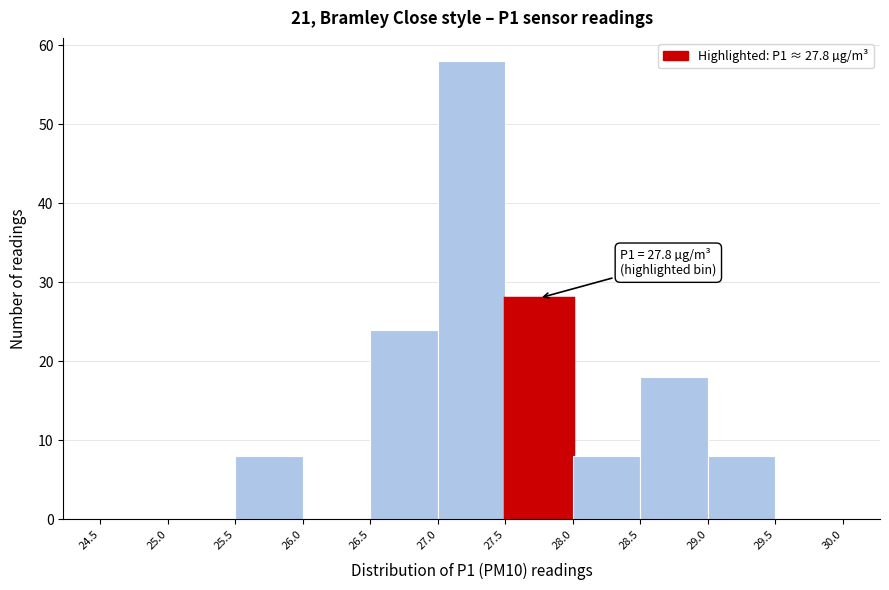

Over which range of the x-axis is the bar tallest?

27.0 to 27.5